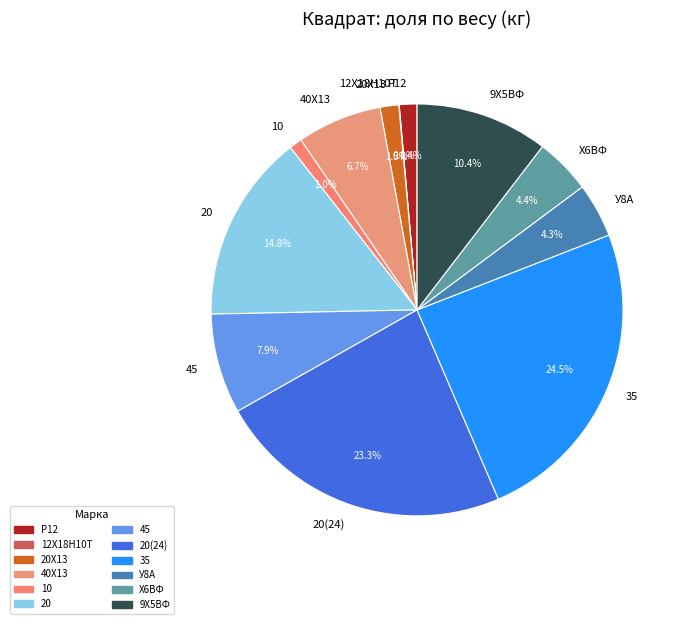

To the nearest percent, what portion does У8А represent?

4%